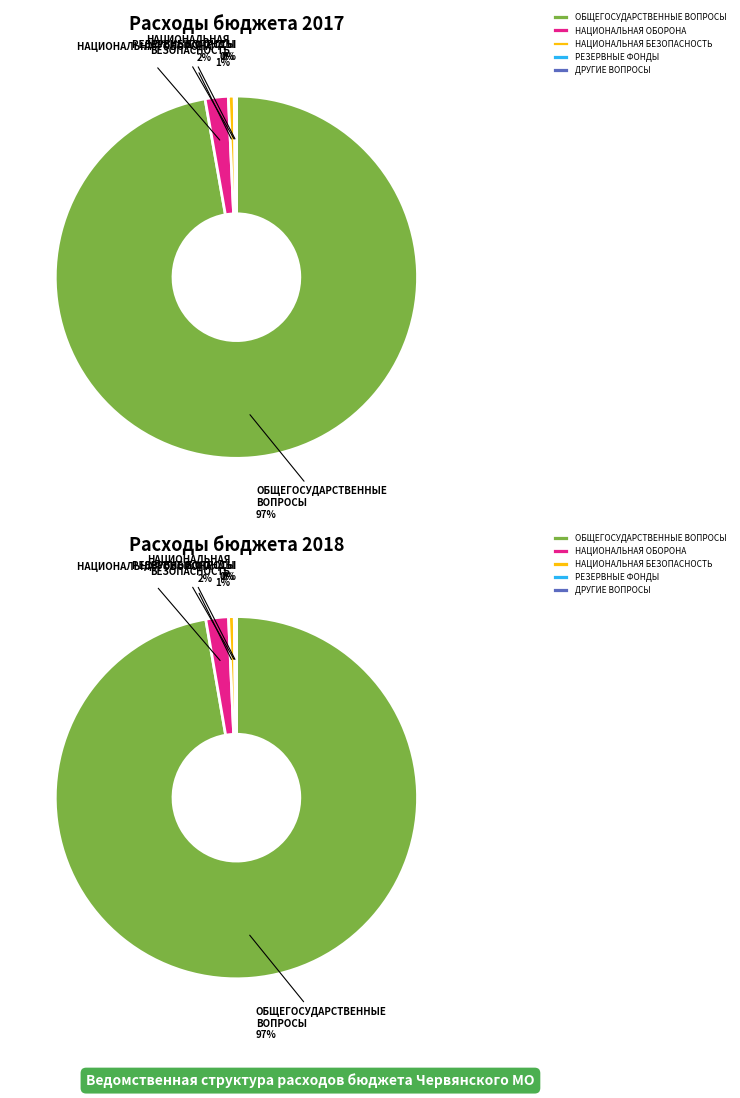

Approximately how many times larger is the value at ДРУГИЕ ВОПРОСЫ compared to РЕЗЕРВНЫЕ ФОНДЫ?

0.2